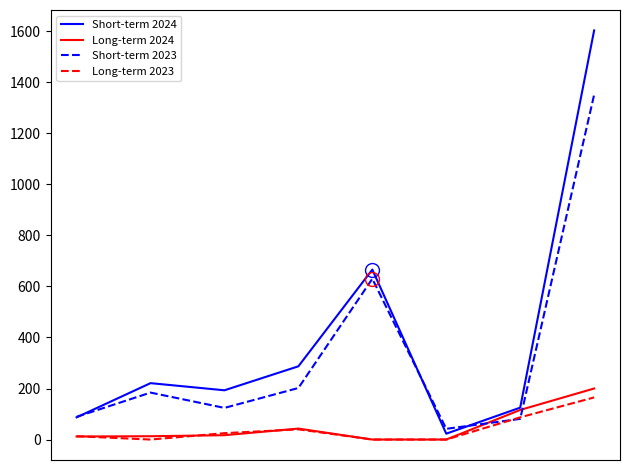

What is the maximum value for Long-term 2023?

165